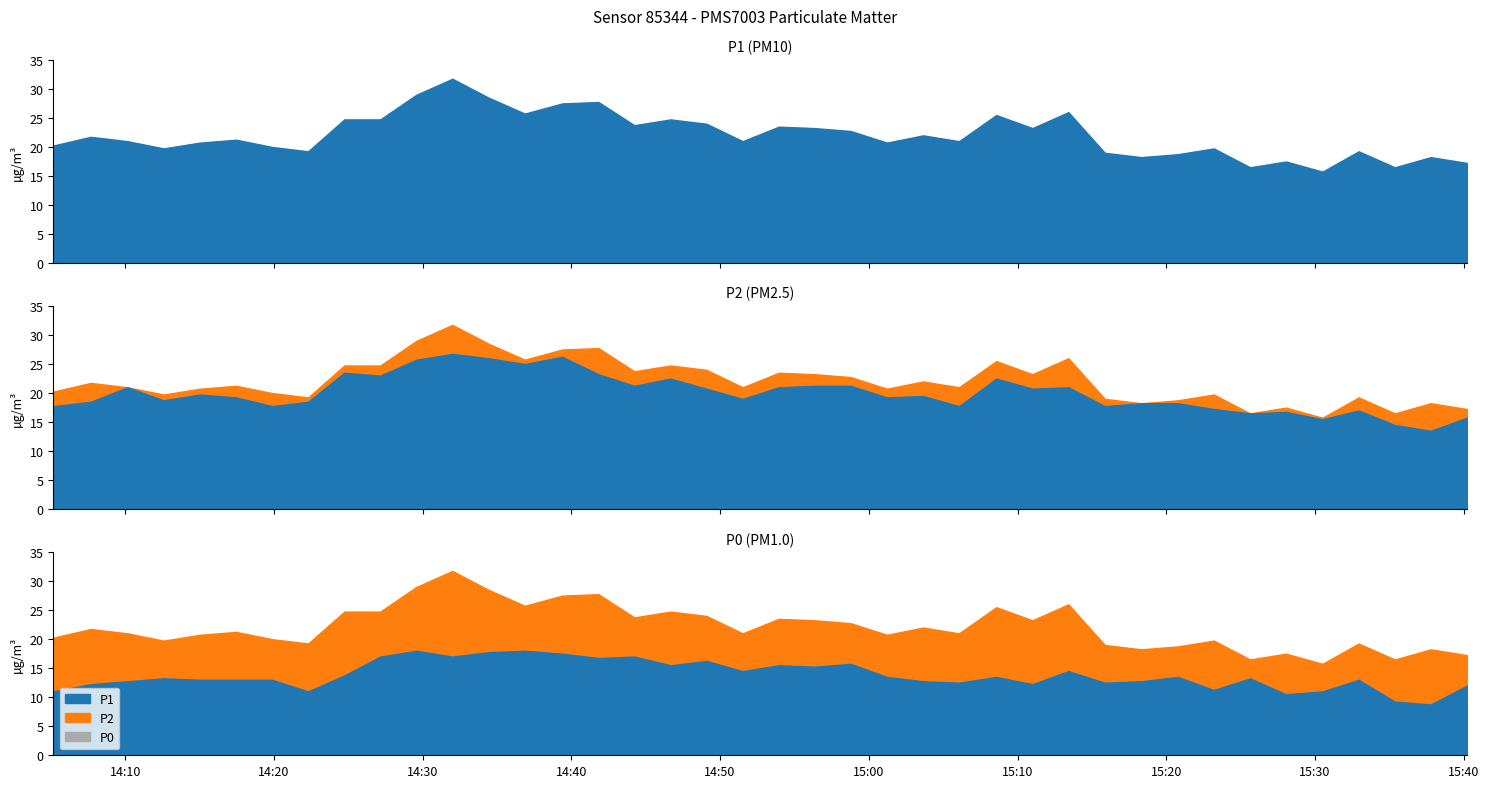

At which label is P0 closest to 13?

2024-01-15T14:15:01